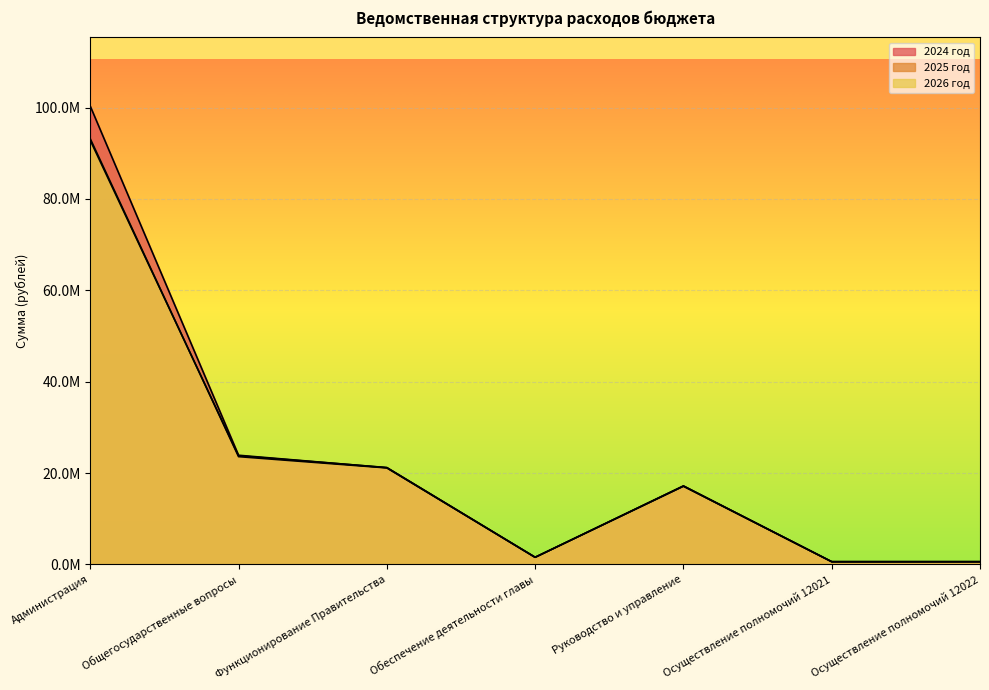

Which label corresponds to the smallest value in the chart?

Осуществление полномочий 12021